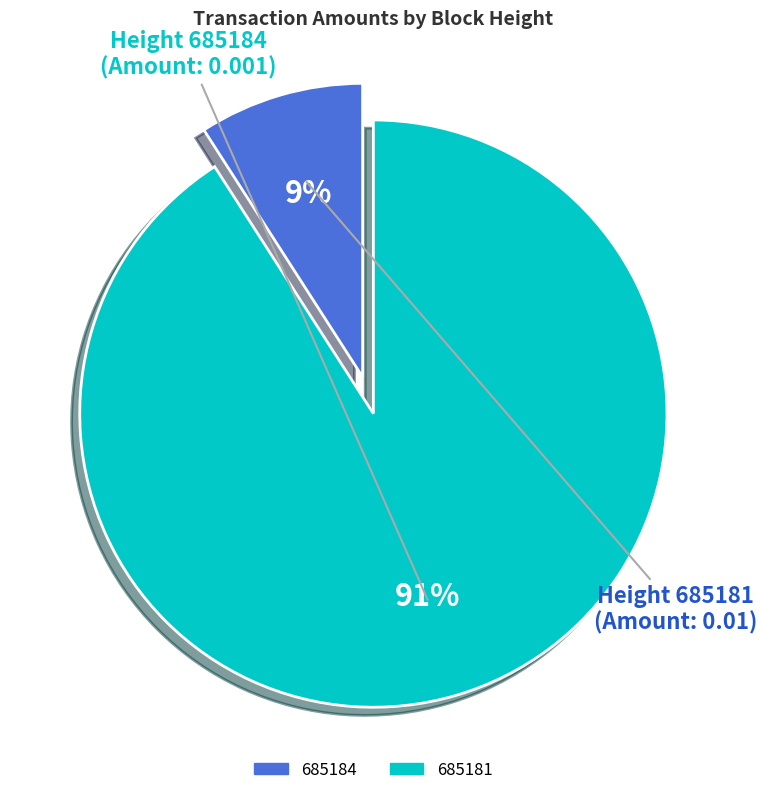

Do 685181 and 685184 together represent more than half of the pie?

Yes